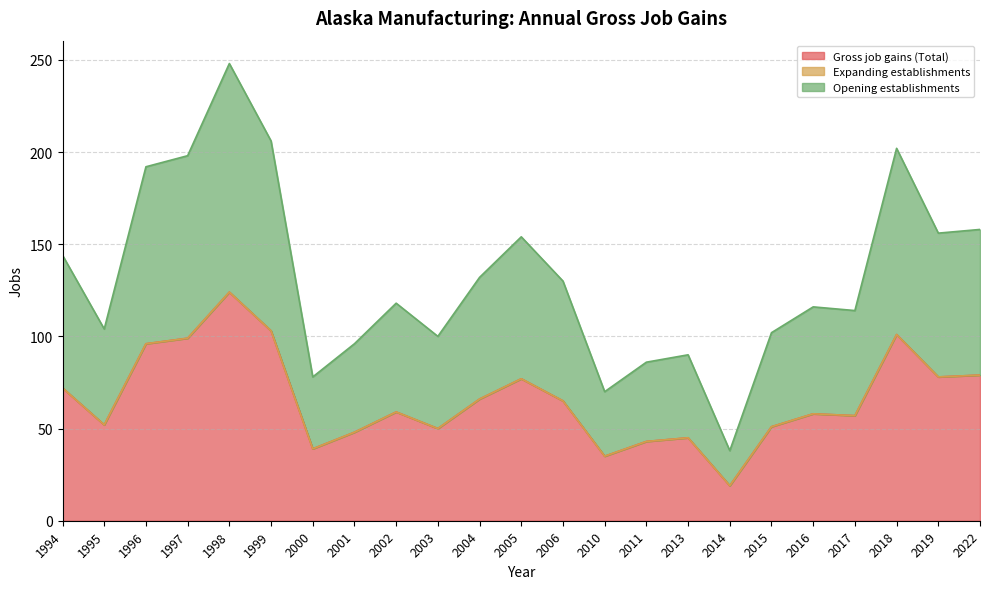

Where does the Opening establishments series first go above 59?

1994